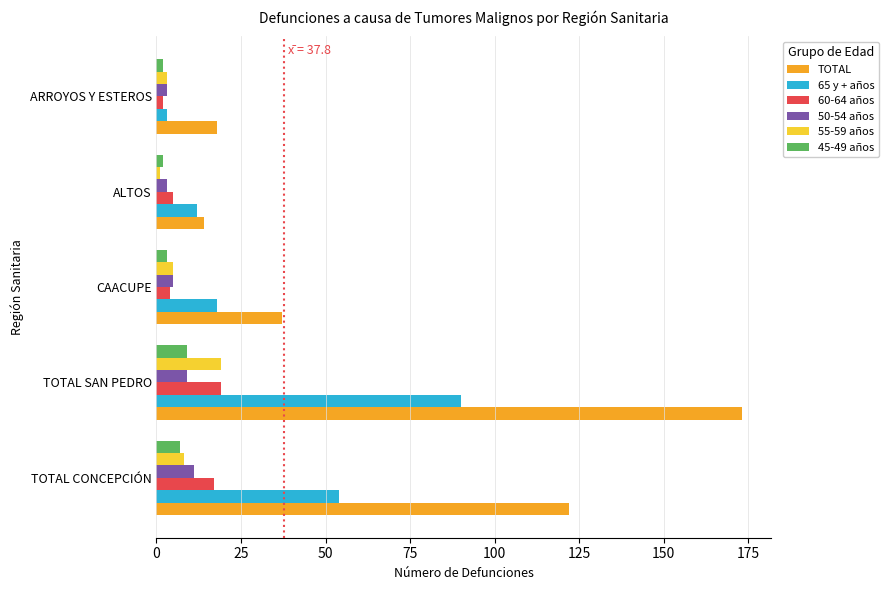

Rank the categories by 65 y + años value from highest to lowest.

TOTAL SAN PEDRO, TOTAL CONCEPCIÓN, CAACUPE, ALTOS, ARROYOS Y ESTEROS